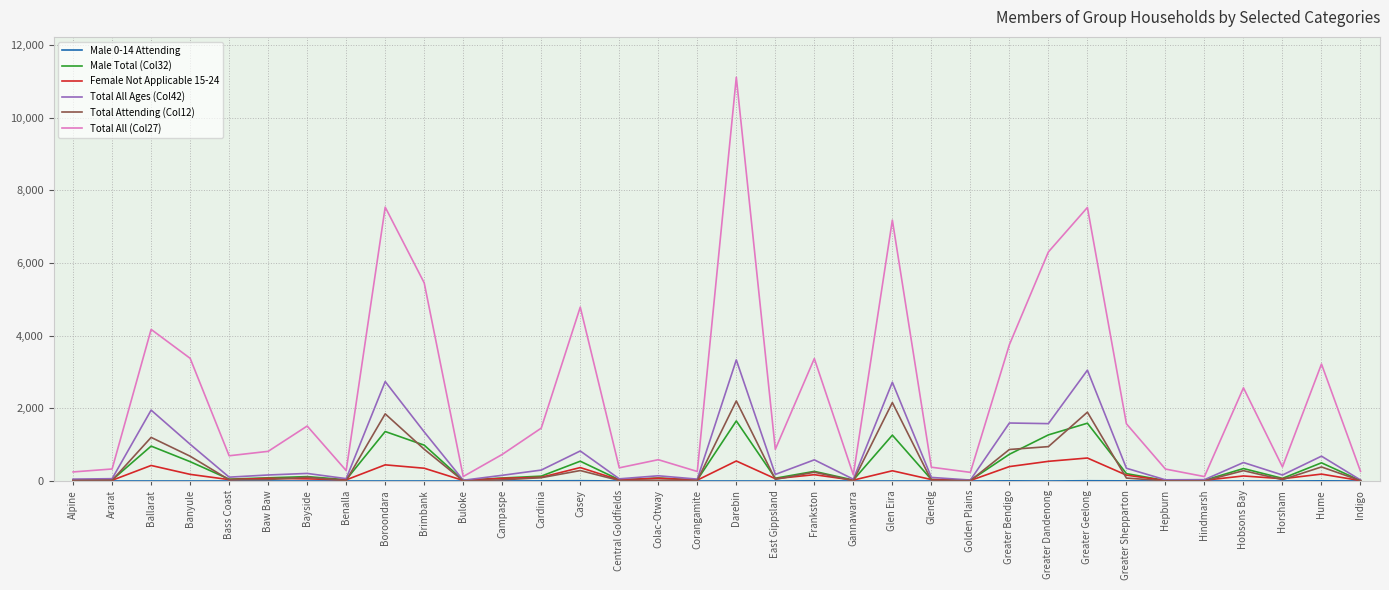

Which series has the largest range (max minus min)?

Total All (Col27)